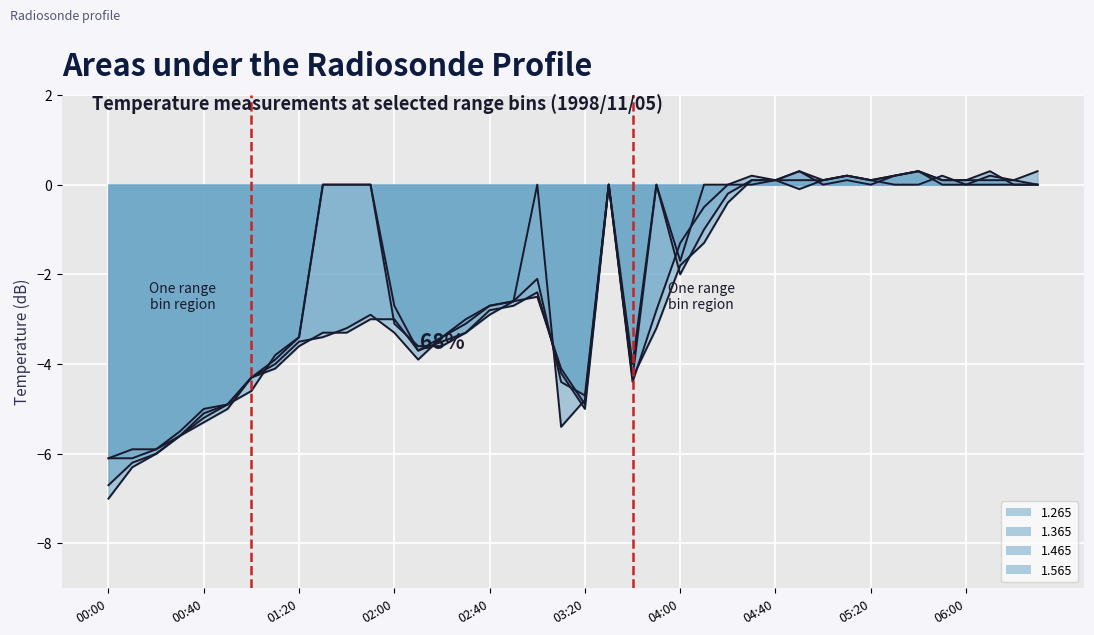

How many values in the 1.565 series exceed -1?

18